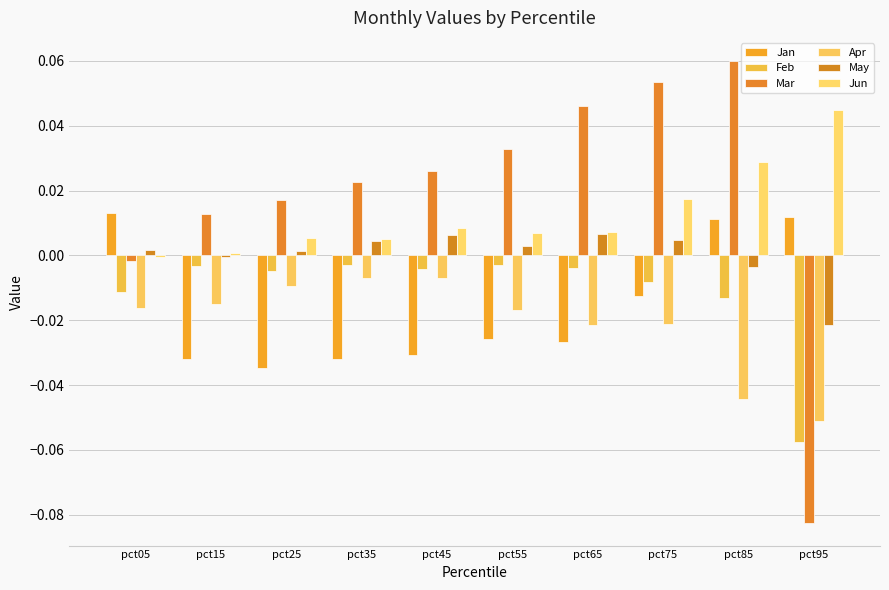

At which label does Feb reach its minimum?

pct95